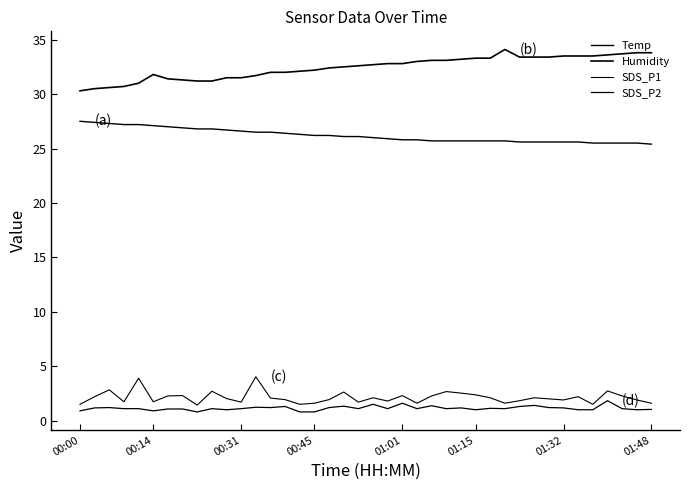

How many lines are shown in the chart?

4